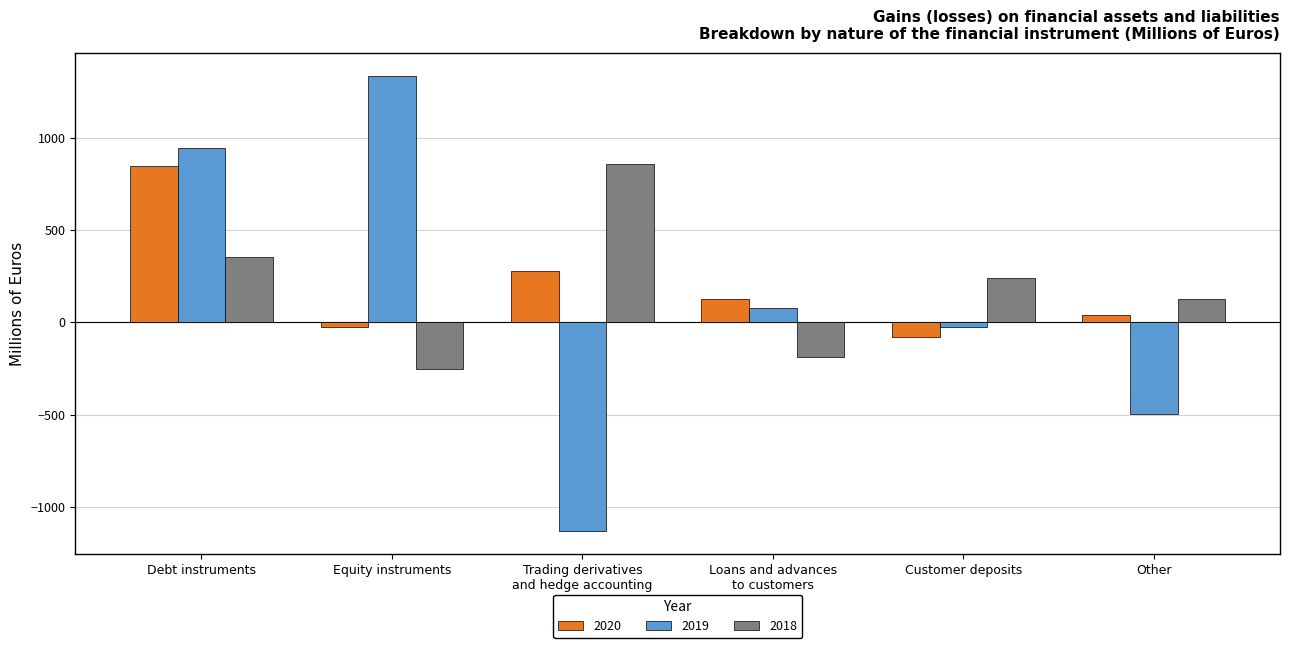

How many bars are there in each group?

3